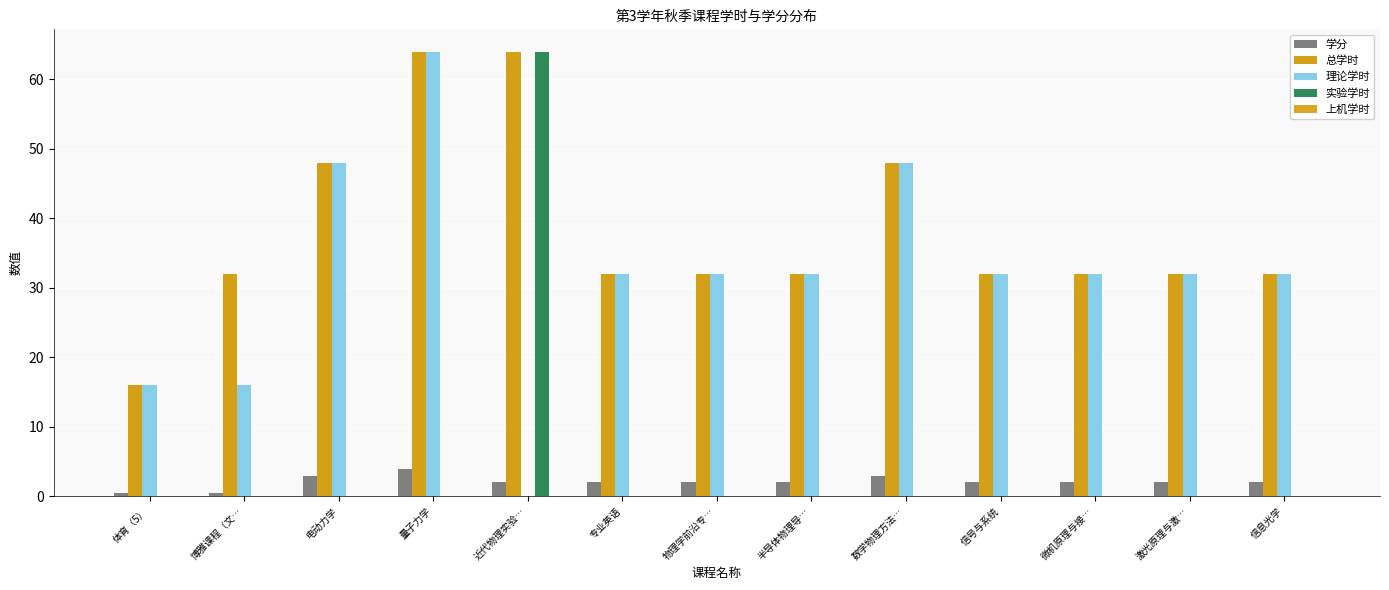

Reading right to left, list all the values displayed in this chart.

学分: 信息光学=2.0	激光原理与激…=2.0	微机原理与接…=2.0	信号与系统=2.0	数学物理方法…=3.0	半导体物理导…=2.0	物理学前沿专…=2.0	专业英语=2.0	近代物理实验…=2.0	量子力学=4.0	电动力学=3.0	博雅课程（文…=0.5	体育（5）=0.5
总学时: 信息光学=32.0	激光原理与激…=32.0	微机原理与接…=32.0	信号与系统=32.0	数学物理方法…=48.0	半导体物理导…=32.0	物理学前沿专…=32.0	专业英语=32.0	近代物理实验…=64.0	量子力学=64.0	电动力学=48.0	博雅课程（文…=32.0	体育（5）=16.0
理论学时: 信息光学=32.0	激光原理与激…=32.0	微机原理与接…=32.0	信号与系统=32.0	数学物理方法…=48.0	半导体物理导…=32.0	物理学前沿专…=32.0	专业英语=32.0	近代物理实验…=0.0	量子力学=64.0	电动力学=48.0	博雅课程（文…=16.0	体育（5）=16.0
实验学时: 信息光学=0.0	激光原理与激…=0.0	微机原理与接…=0.0	信号与系统=0.0	数学物理方法…=0.0	半导体物理导…=0.0	物理学前沿专…=0.0	专业英语=0.0	近代物理实验…=64.0	量子力学=0.0	电动力学=0.0	博雅课程（文…=0.0	体育（5）=0.0
上机学时: 信息光学=0.0	激光原理与激…=0.0	微机原理与接…=0.0	信号与系统=0.0	数学物理方法…=0.0	半导体物理导…=0.0	物理学前沿专…=0.0	专业英语=0.0	近代物理实验…=0.0	量子力学=0.0	电动力学=0.0	博雅课程（文…=0.0	体育（5）=0.0